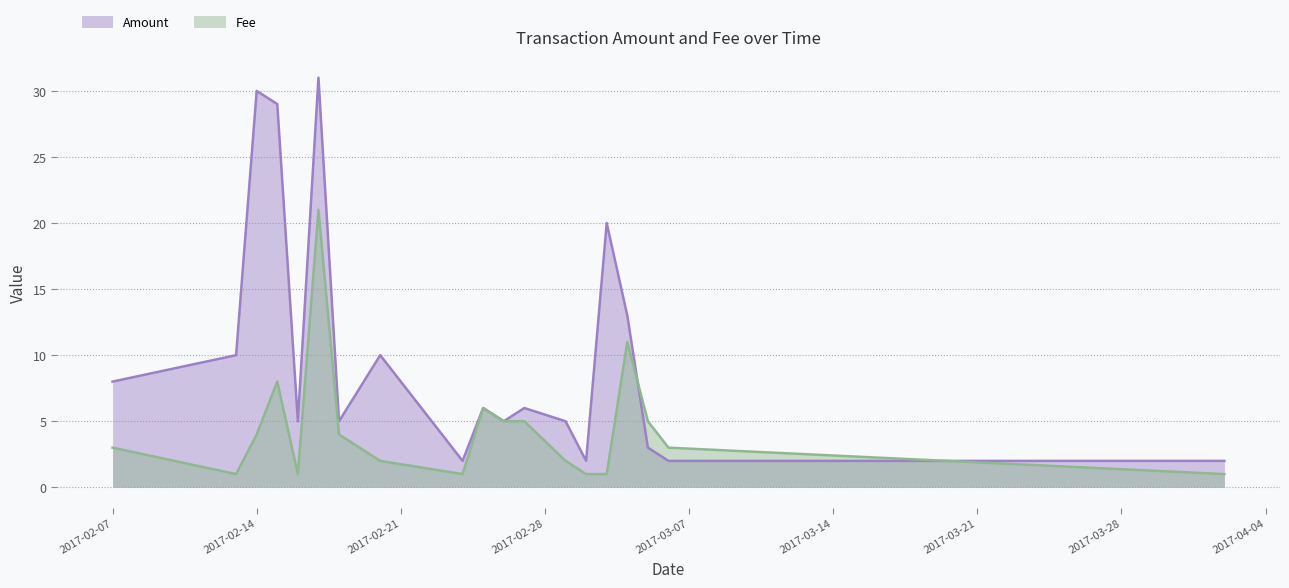

Which label corresponds to the largest value in the chart?

2017-02-17